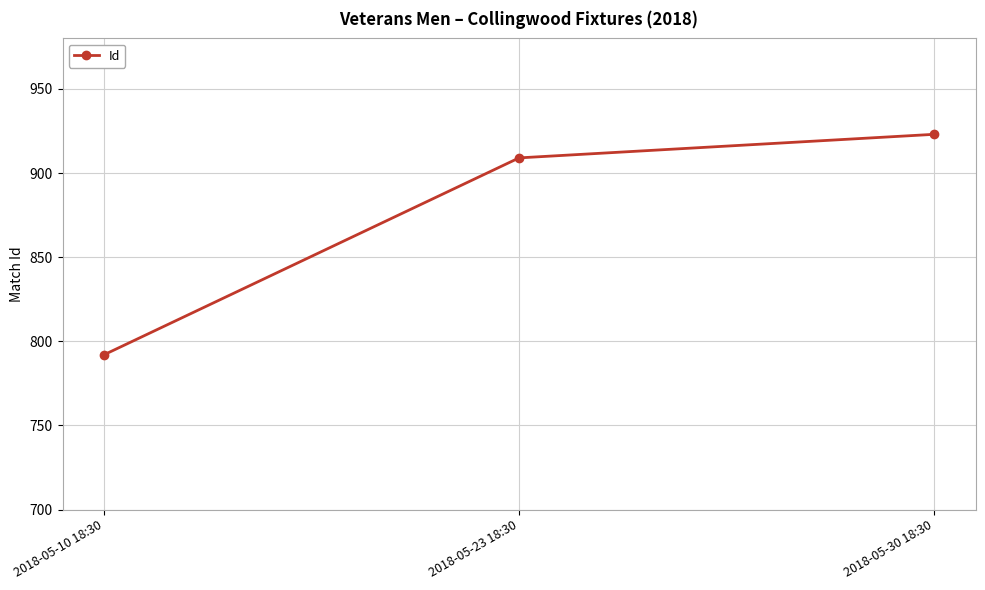

What is the change in value from 2018-05-23 18:30 to 2018-05-30 18:30?

+14